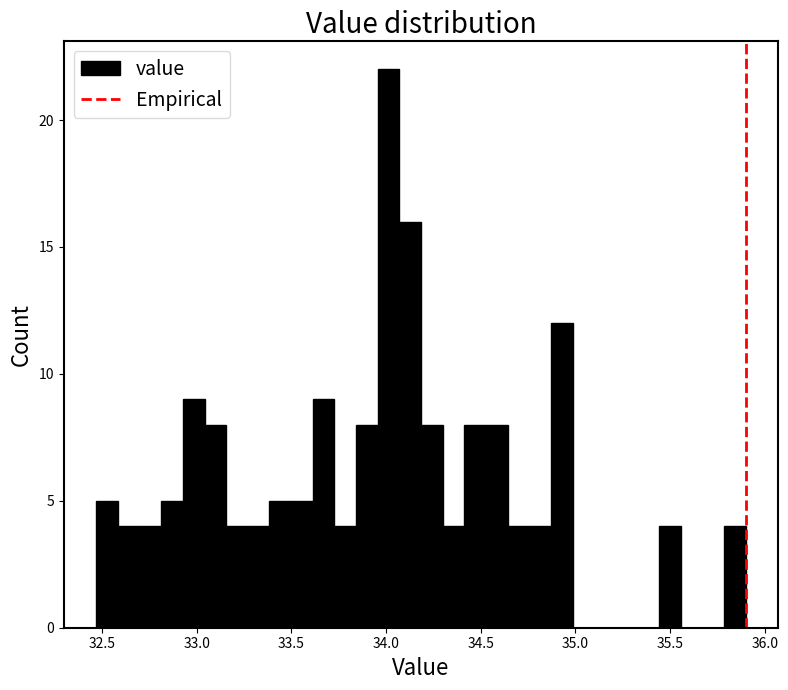

Read against the x-axis, roughly where is the centre of the tallest bar?

34.00